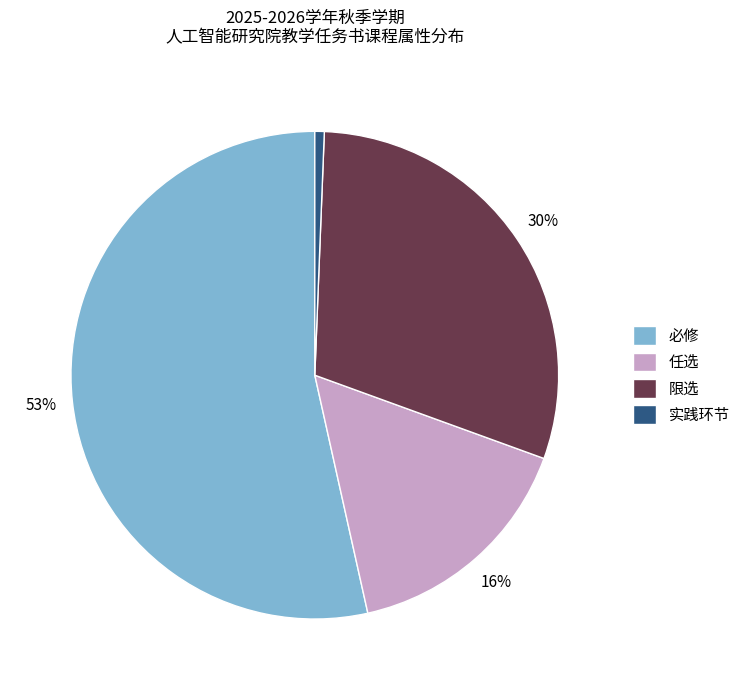

Is there a majority slice in this chart?

Yes